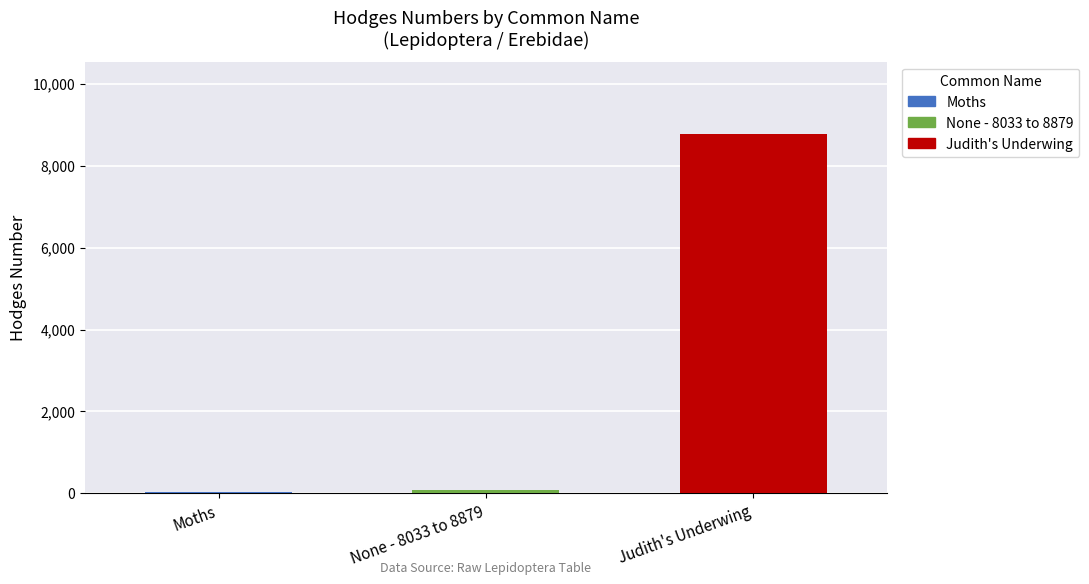

Are the bars horizontal?

No